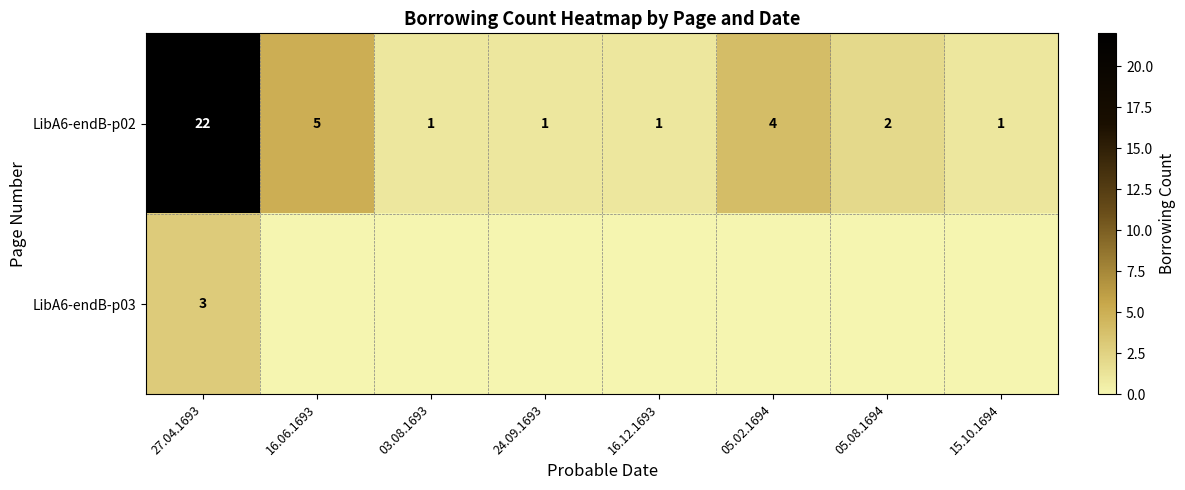

What is the difference between the highest and lowest values at 16.12.1693?

1